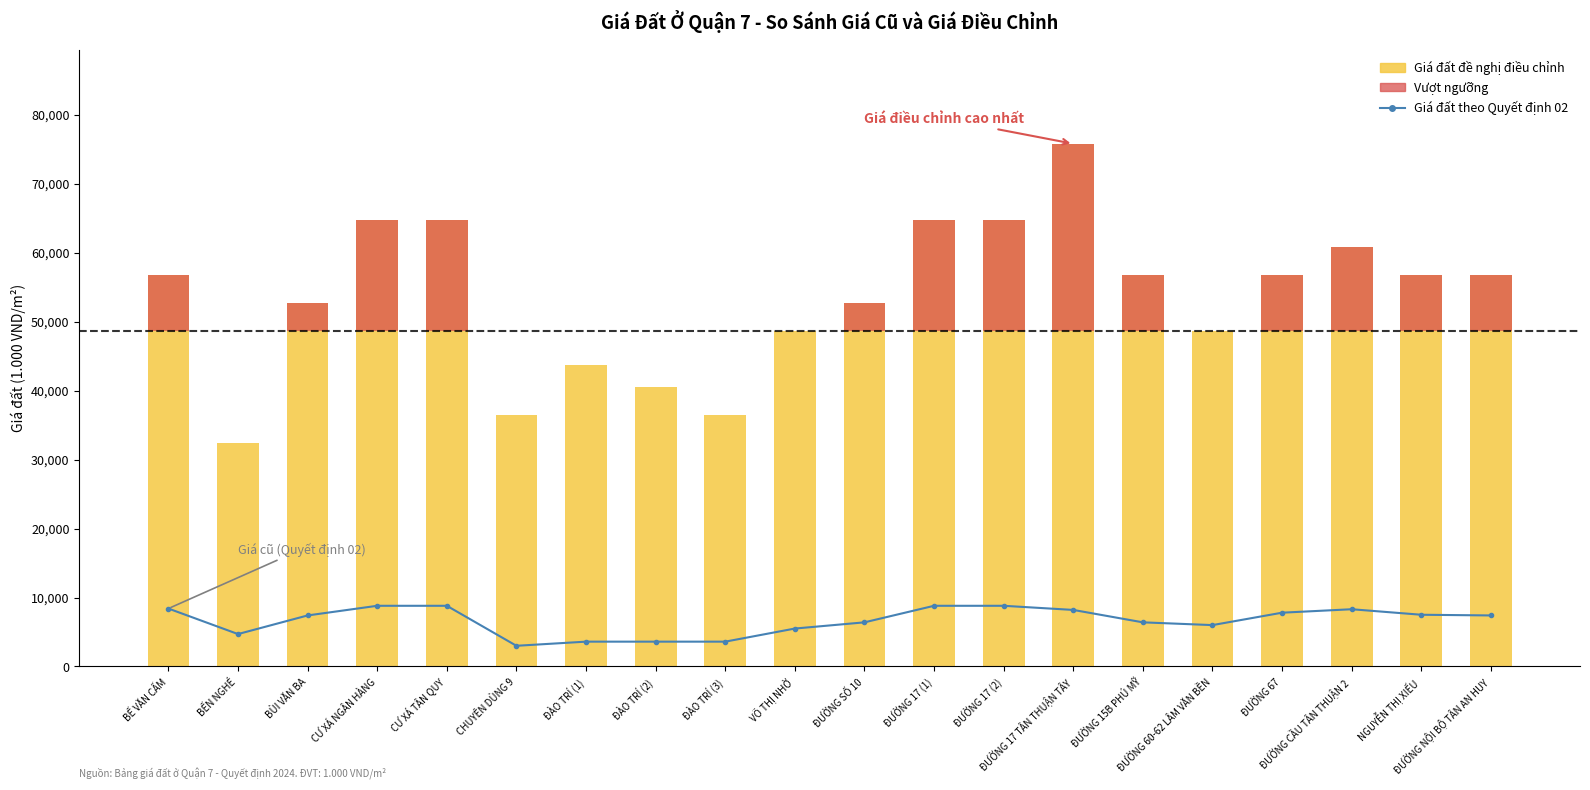

Reading right to left, extract all data points from this chart.

Giá đất theo Quyết định 02: 7400	7500	8300	7800	6000	6400	8200	8800	8800	6400	5500	3600	3600	3600	3000	8800	8800	7400	4700	8400
Giá đất đề nghị điều chỉnh: 56700	56700	60800	56700	48600	56700	75800	64800	64800	52700	48600	36500	40500	43700	36500	64800	64800	52700	32400	56700